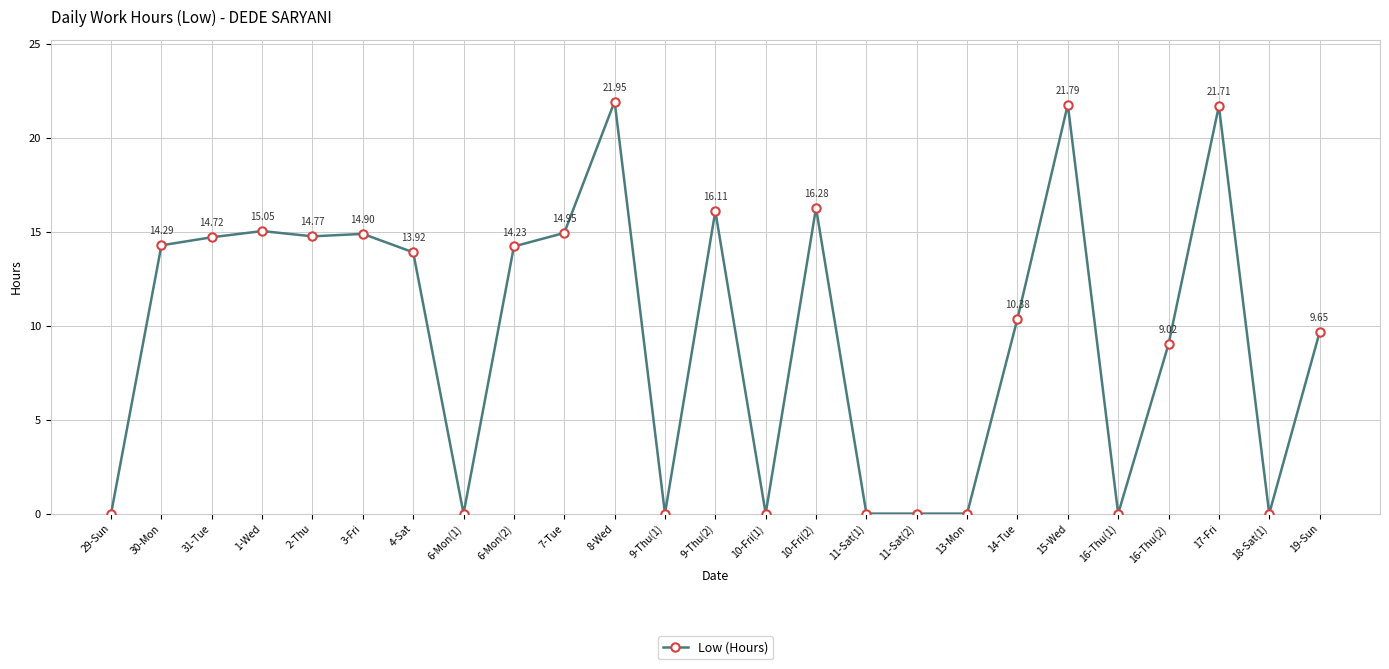

What is the difference between the values at 6-Mon(2) and 1-Wed?

0.8